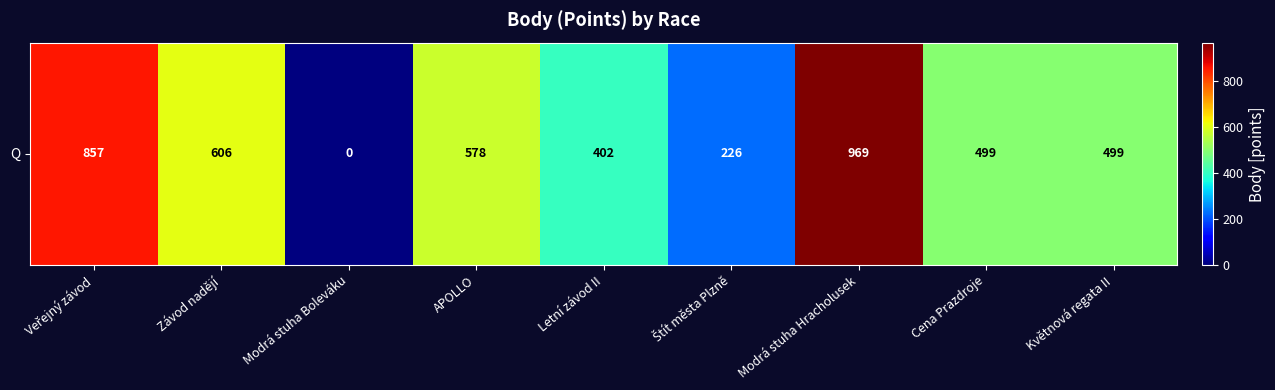

What is the greatest value displayed?

969